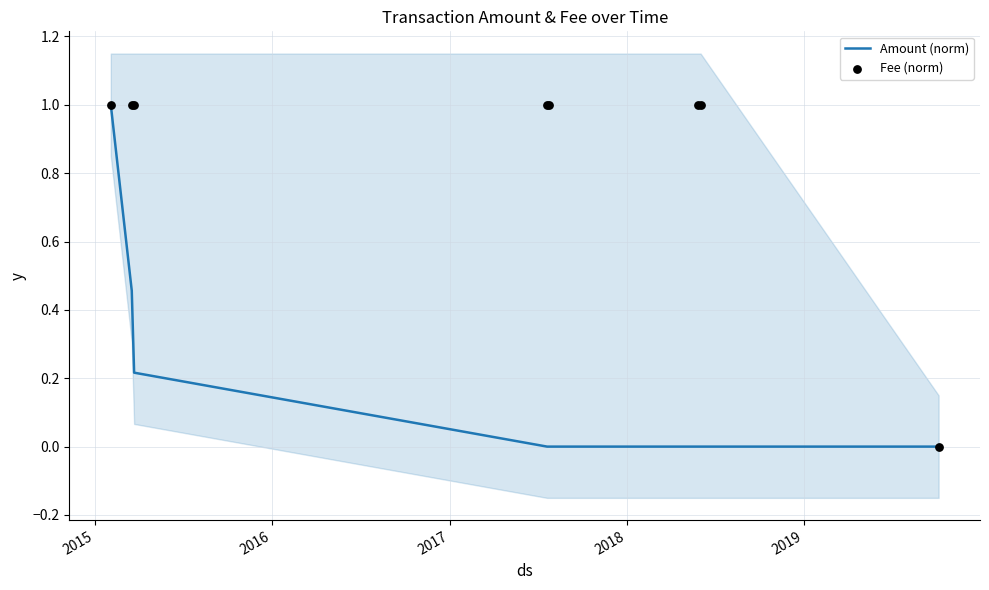

Which series has the largest Y range (max minus min)?

Amount (norm)